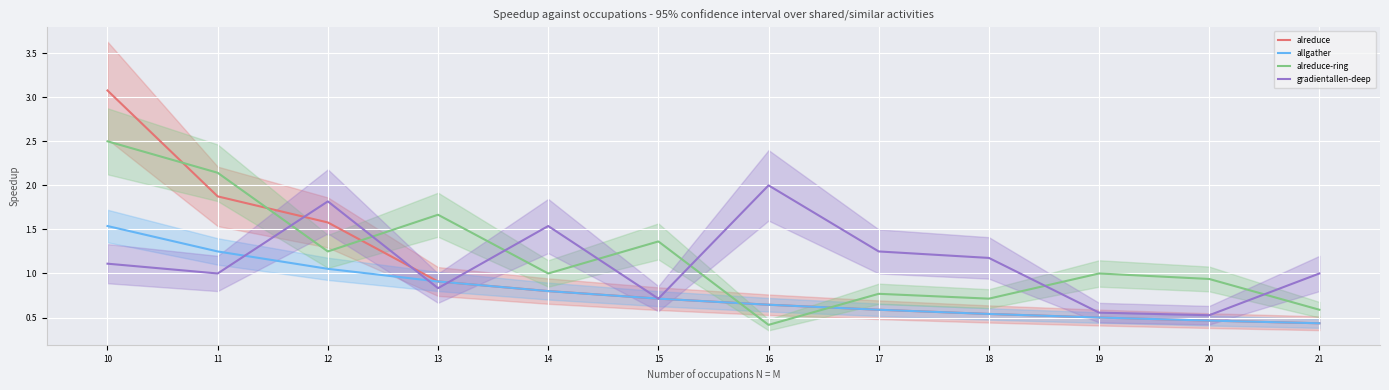

What is the difference between the alreduce values at 15 and 10?

2.4